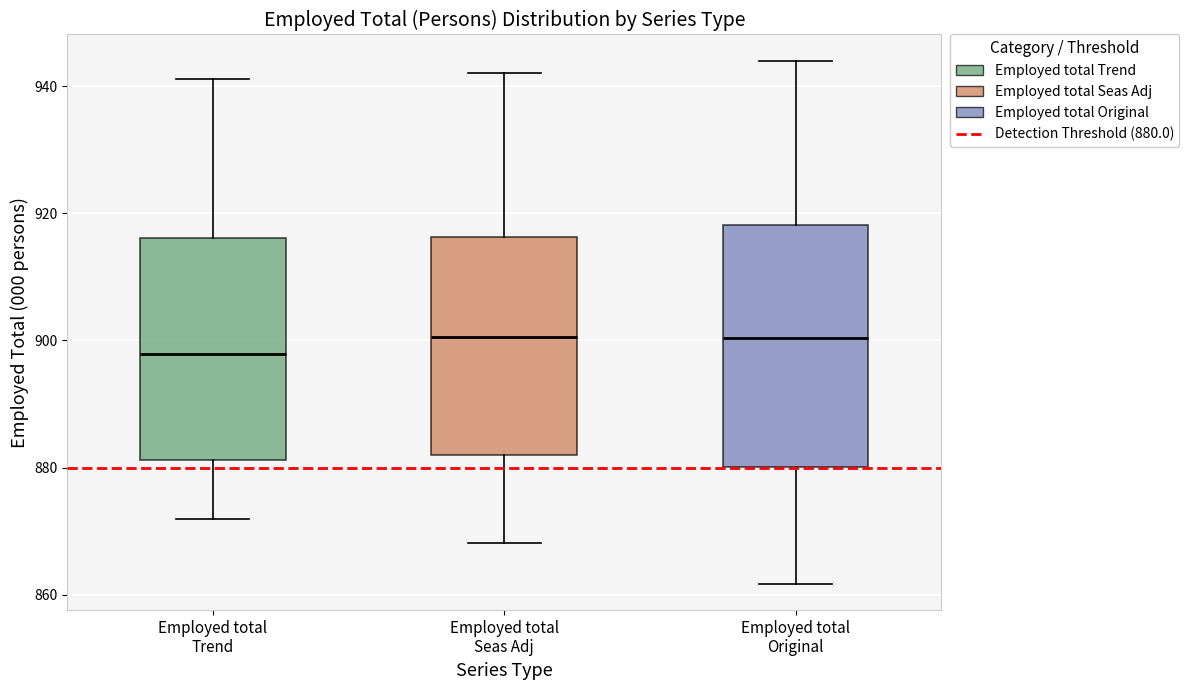

Reading left to right, transcribe this box plot: for each box, give where its median line is, the range the box spans, and where its two whiskers end, as read against the y-axis. The values are not printed on the chart, so give them approximately, as read against the axis.

Employed total Trend: median 898, box 882 to 916, whiskers 872 to 942
Employed total Seas Adj: median 900, box 882 to 916, whiskers 868 to 942
Employed total Original: median 900, box 880 to 918, whiskers 862 to 944